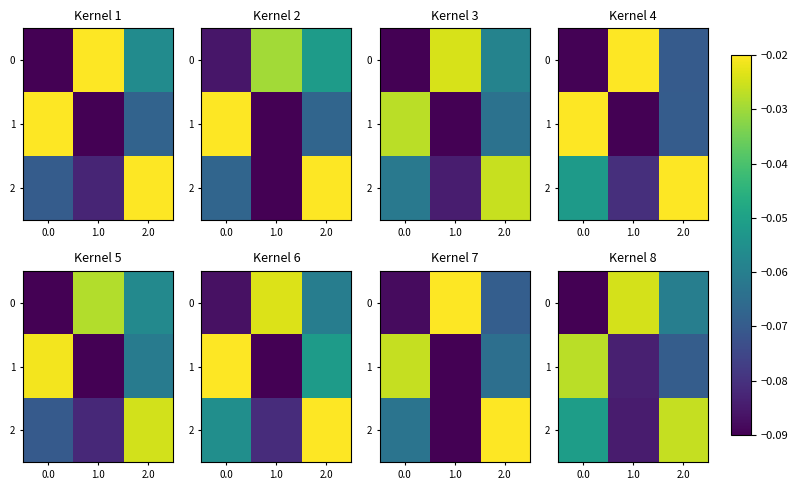

How many distinct data groups are displayed?

3